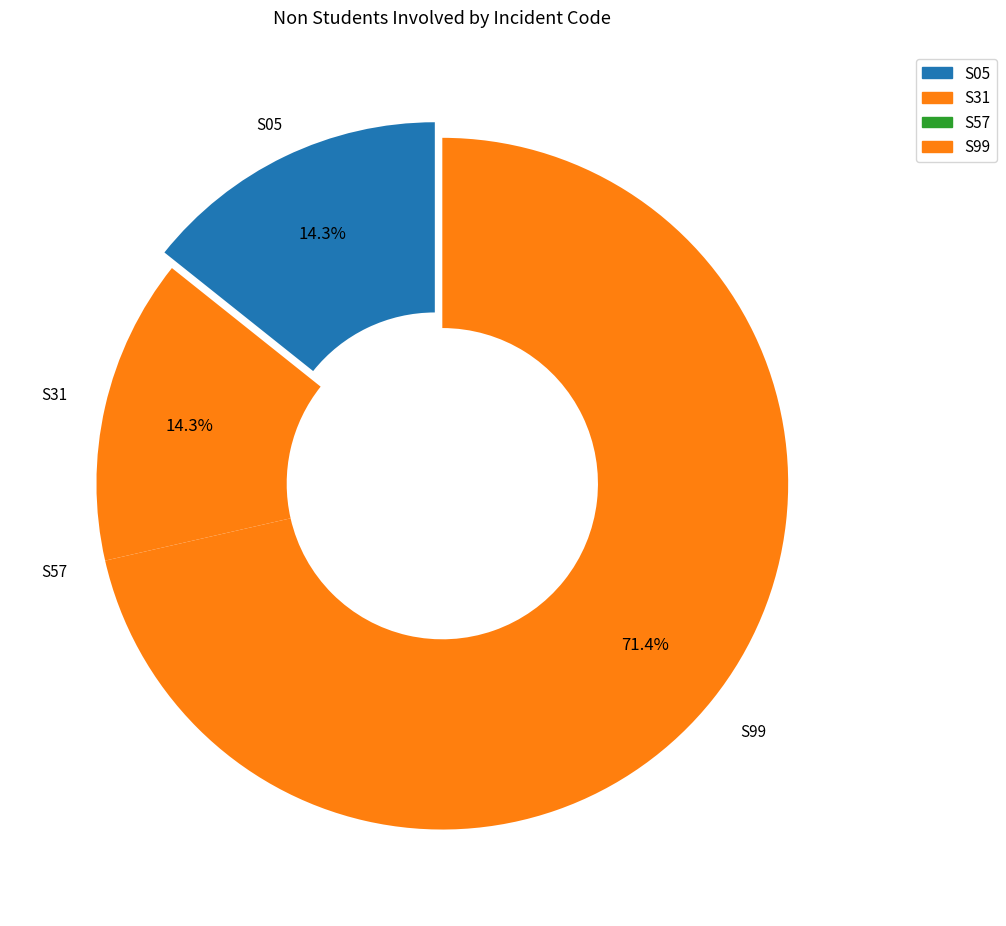

What is the majority slice?

S99